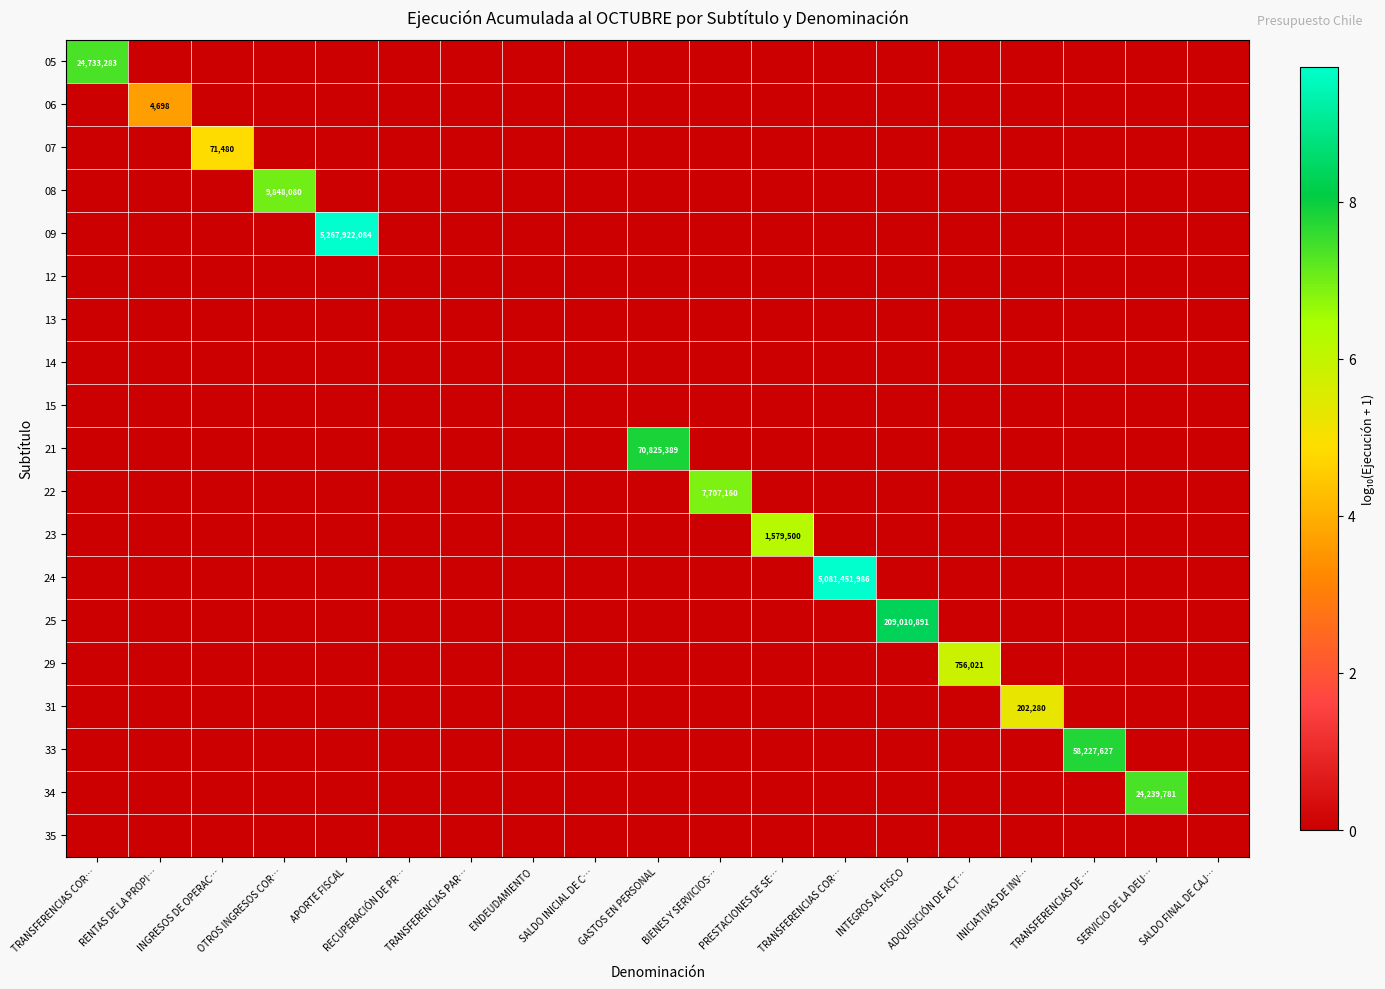

How many series are shown in this chart?

19